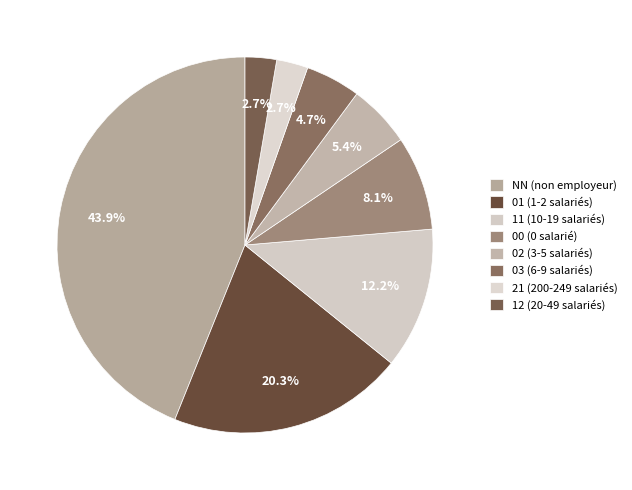

True or false: 12 accounts for 3% of the total.

True